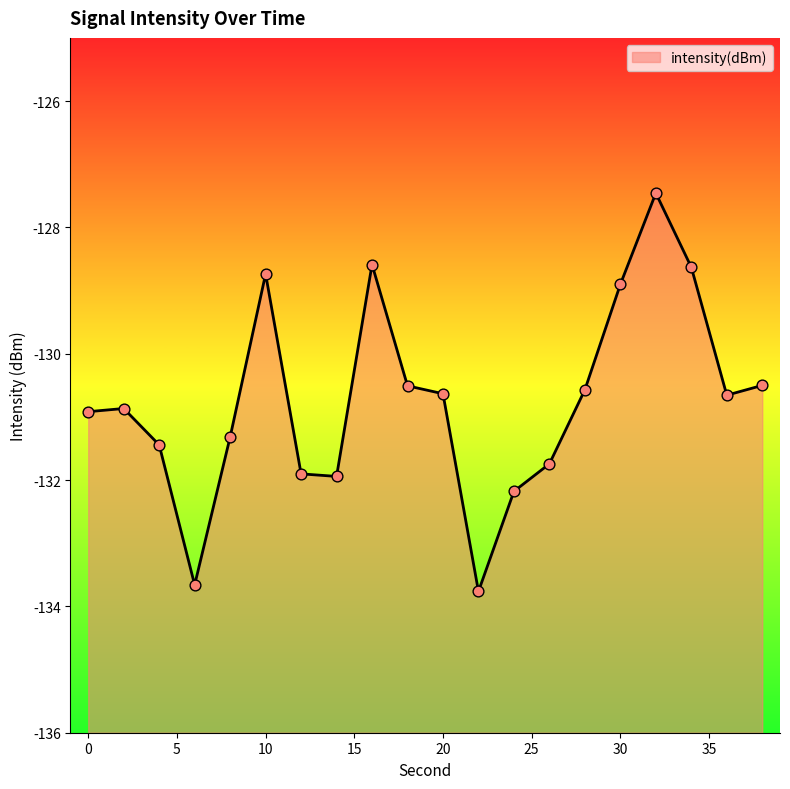

What is the change in value from 12 to 24?

-0.3